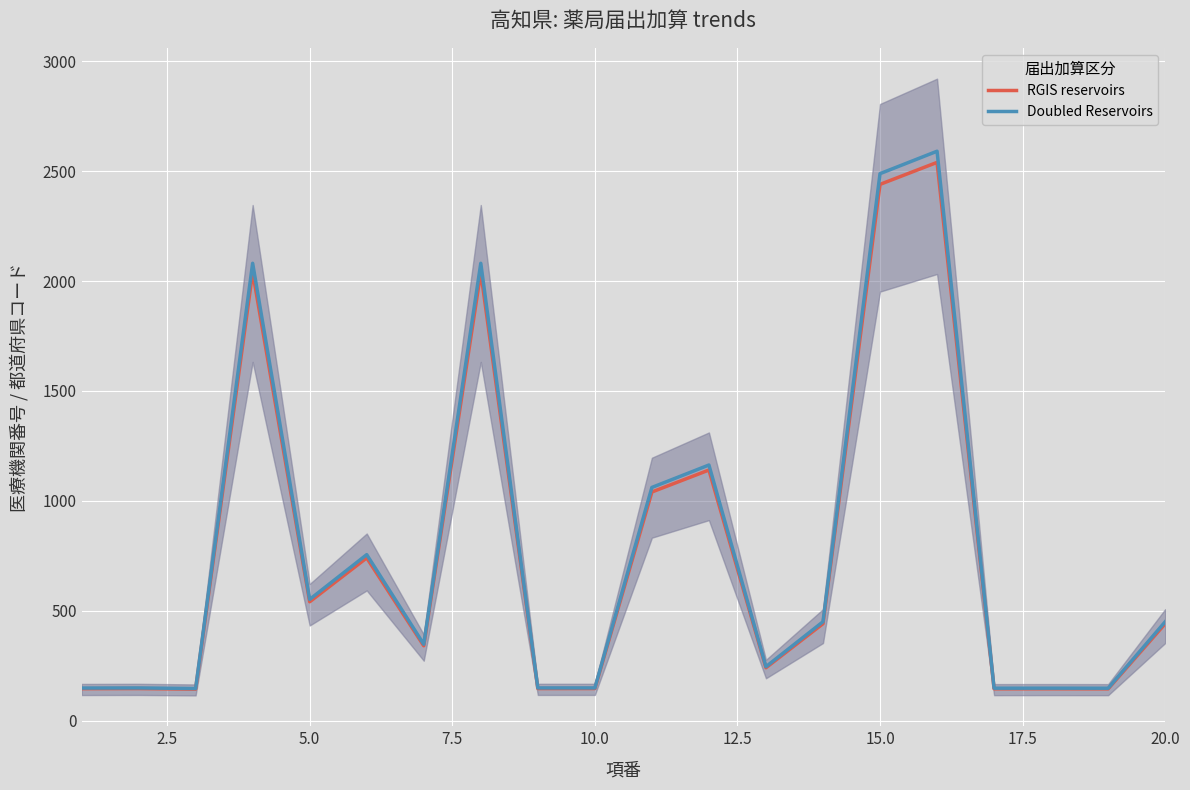

What is the maximum value for RGIS reservoirs?

2540.4